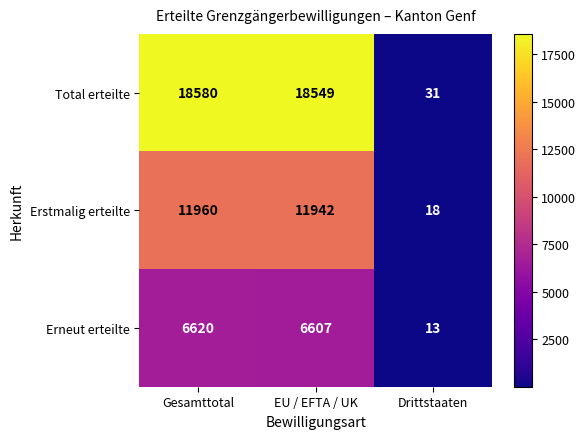

Reading left to right, transcribe all the data shown in this chart.

Total erteilte: 18580	18549	31
Erstmalig erteilte: 11960	11942	18
Erneut erteilte: 6620	6607	13